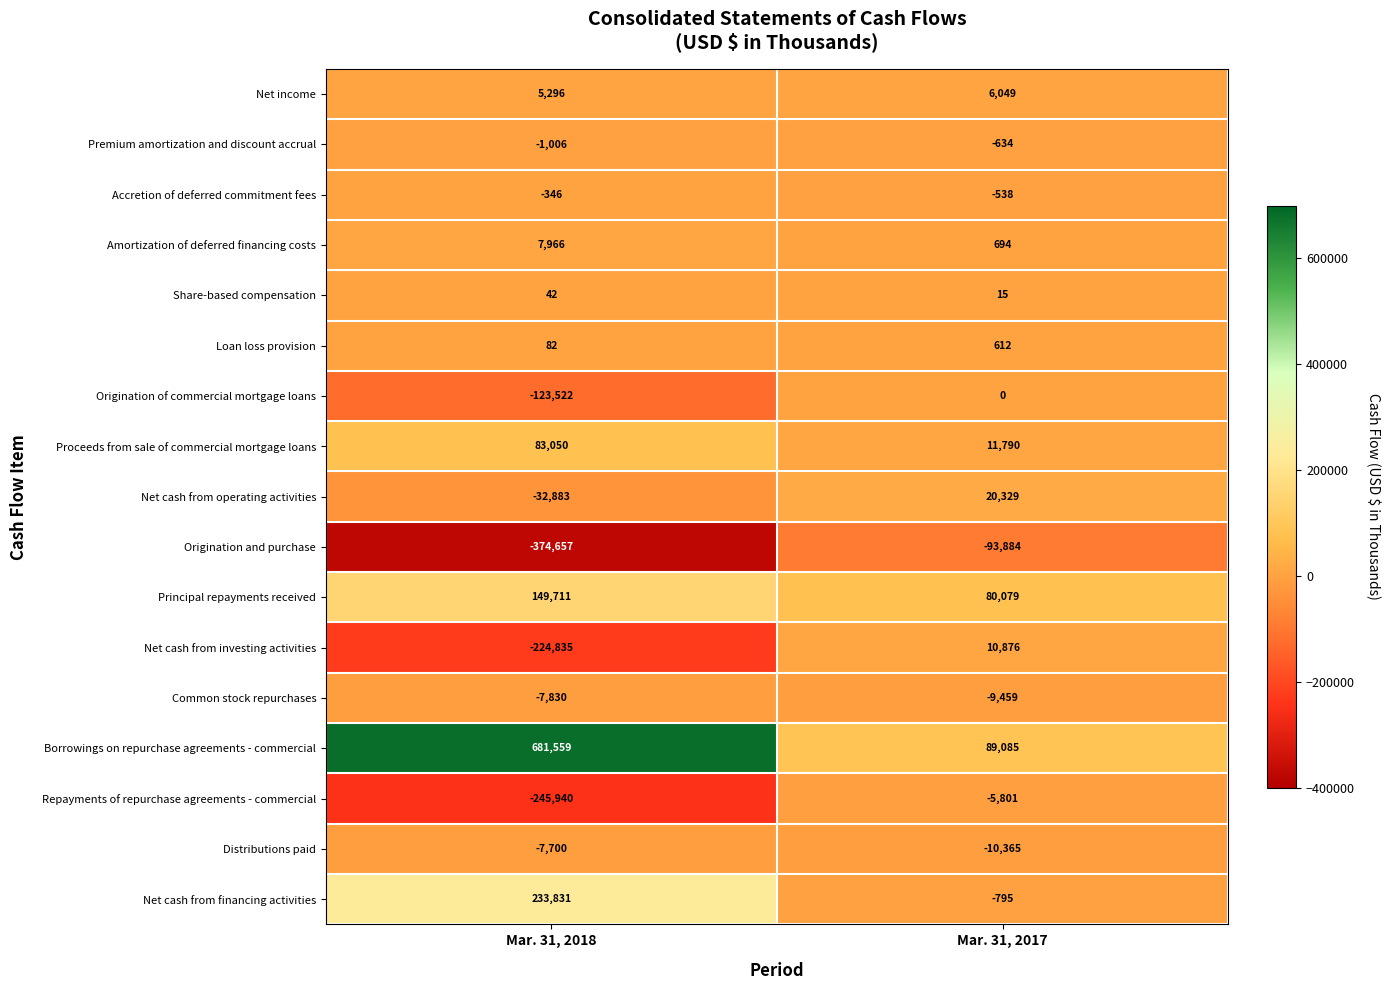

Which label corresponds to the largest value in the chart?

Mar. 31, 2018